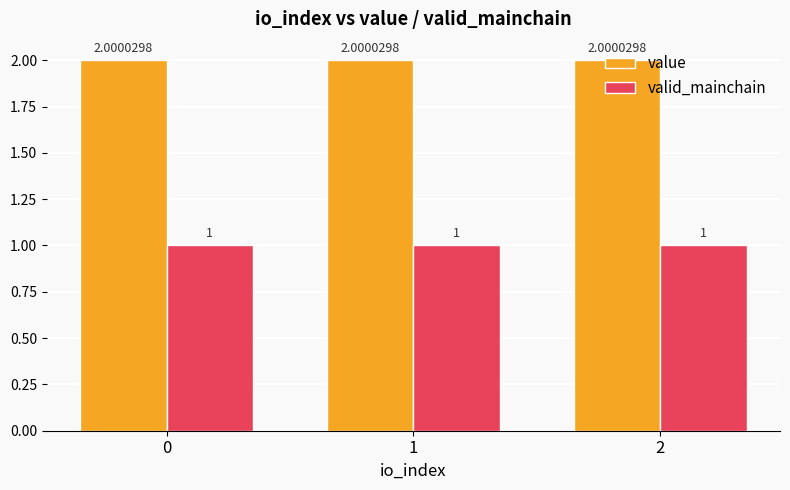

Are the bars grouped side by side (vs. stacked)?

Yes